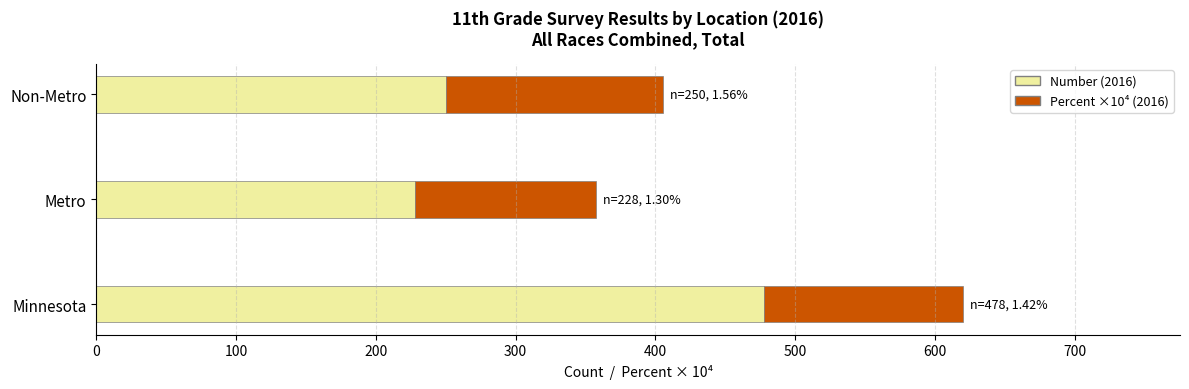

At which category is the sum across all series the highest?

Minnesota